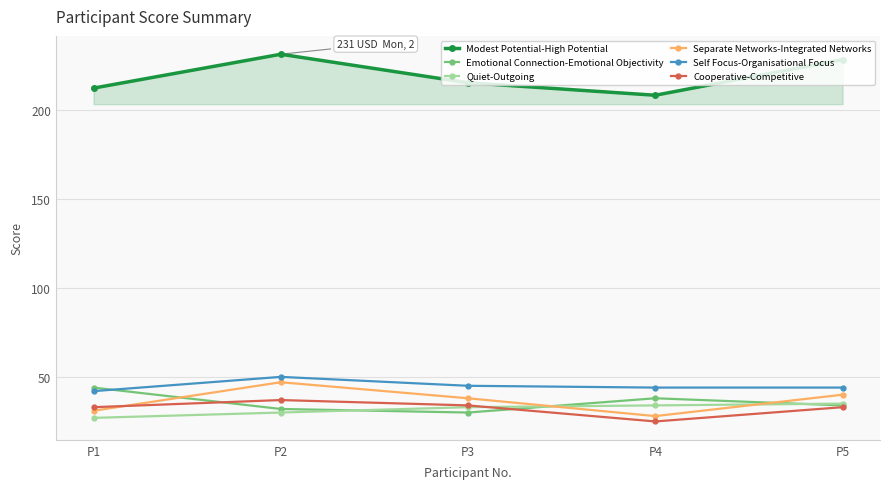

Count the Quiet-Outgoing values in the range 30 to 34.

3